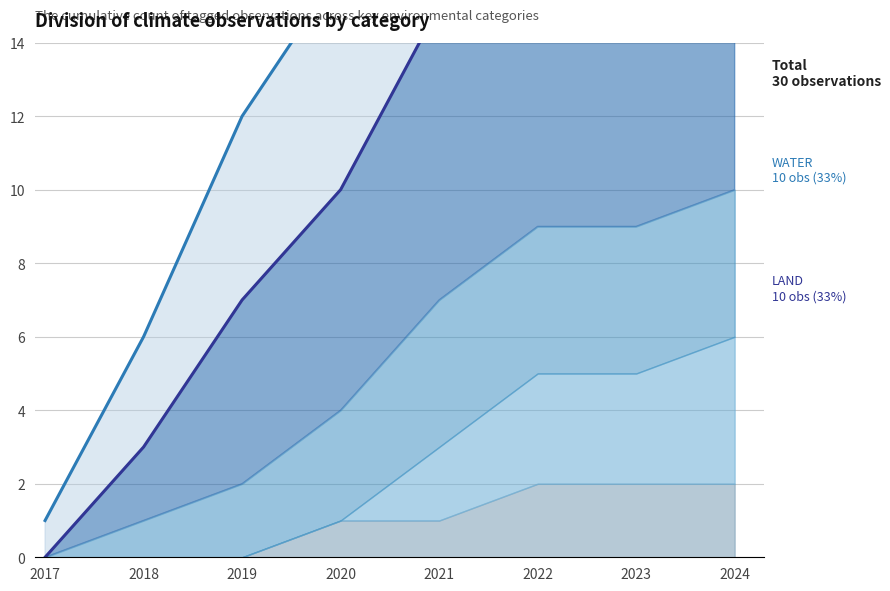

Is it true that LAND (line) equals 10 at 2022?

False